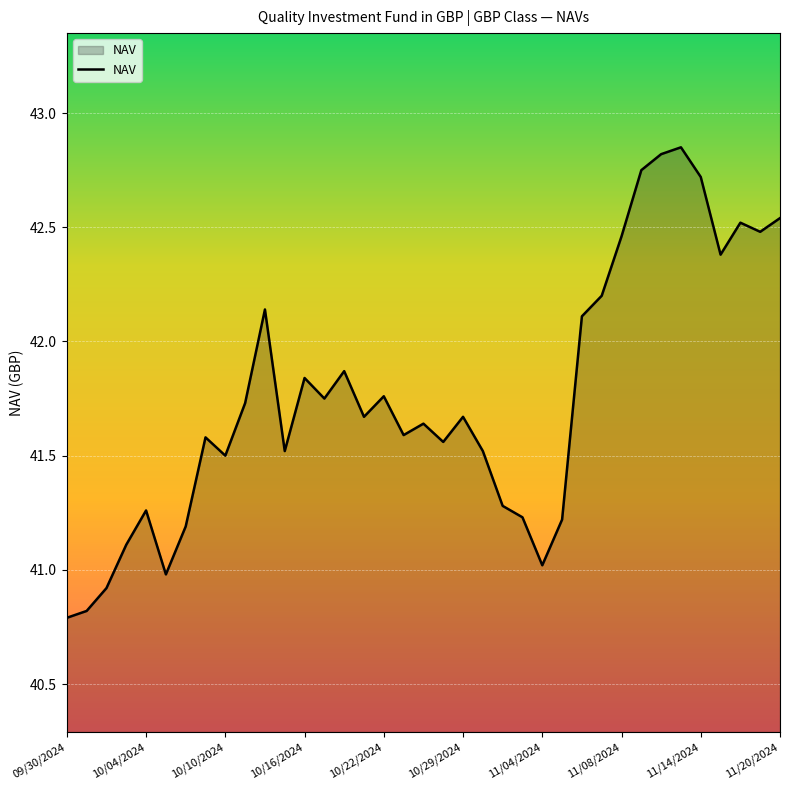

What is the difference between the maximum and minimum values?

2.1